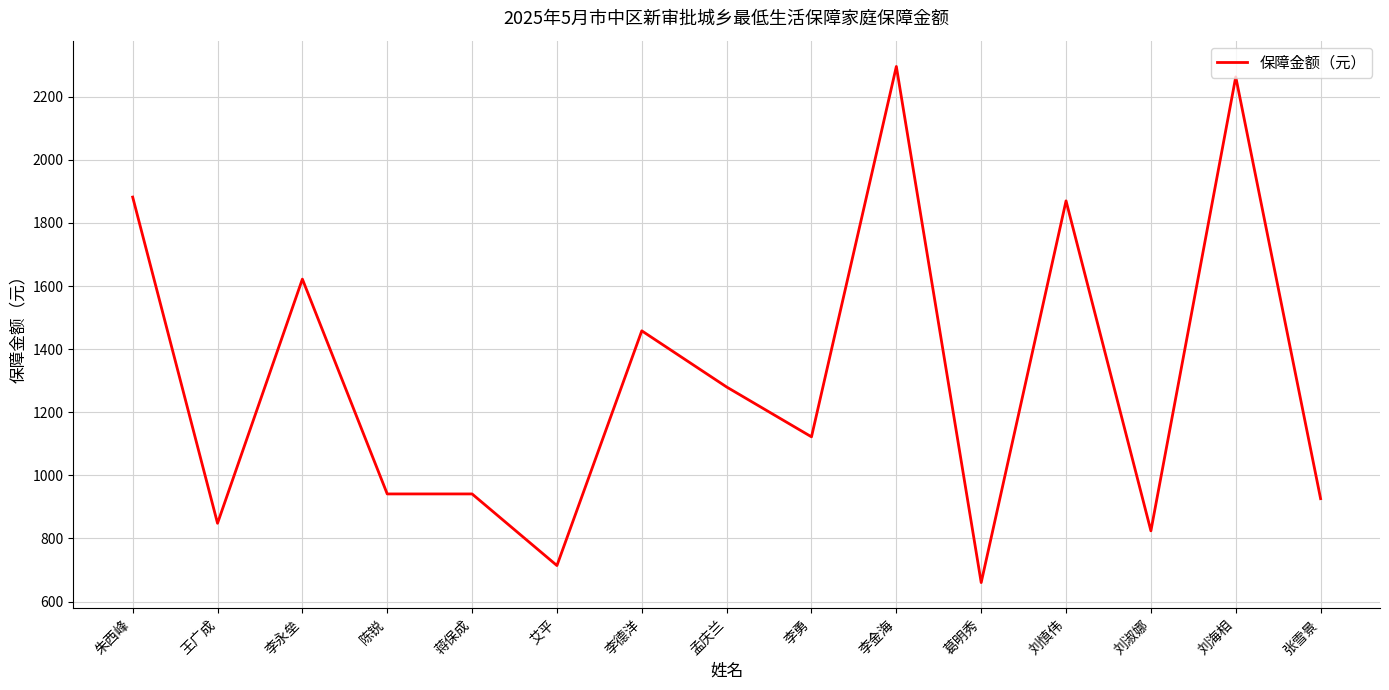

What is the change in value from 李永垒 to 蒋保成?

-681